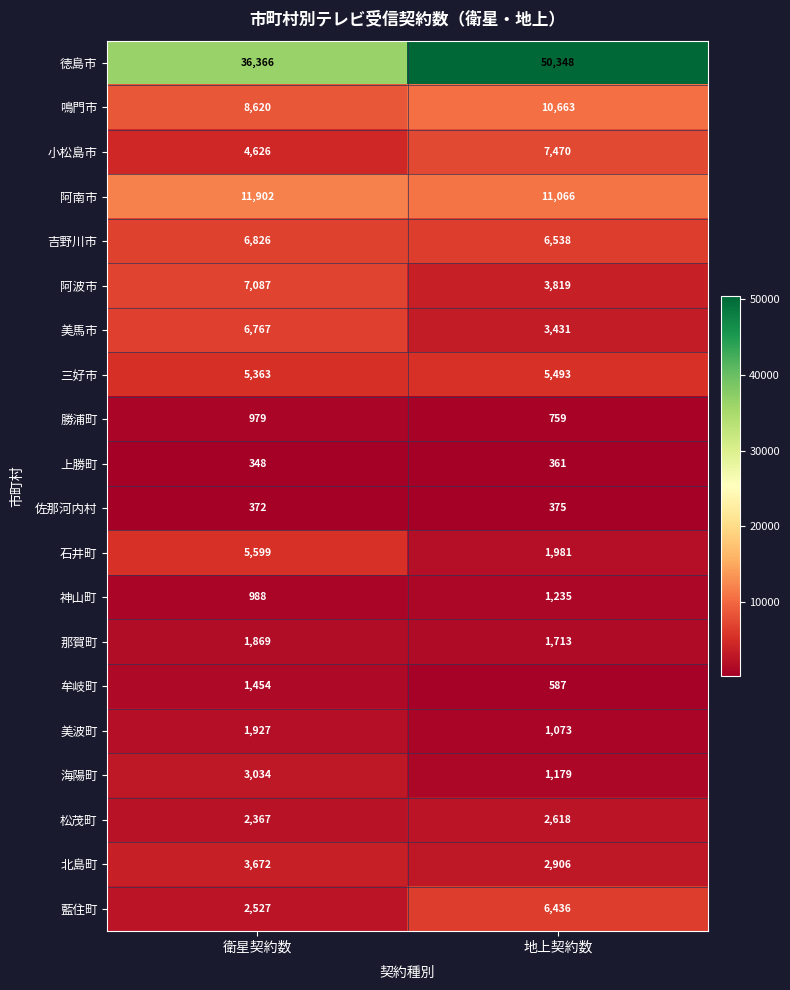

At which category is the sum across all series the highest?

地上契約数